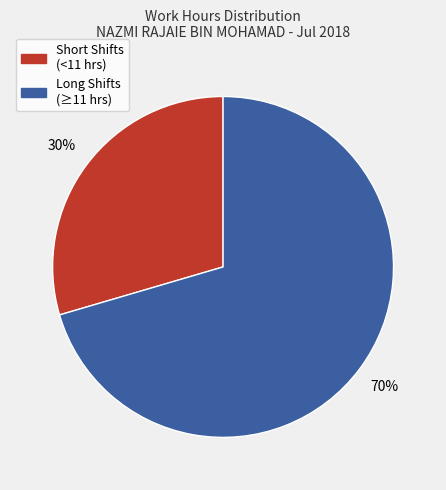

Is there any slice that represents more than half of the pie?

Yes